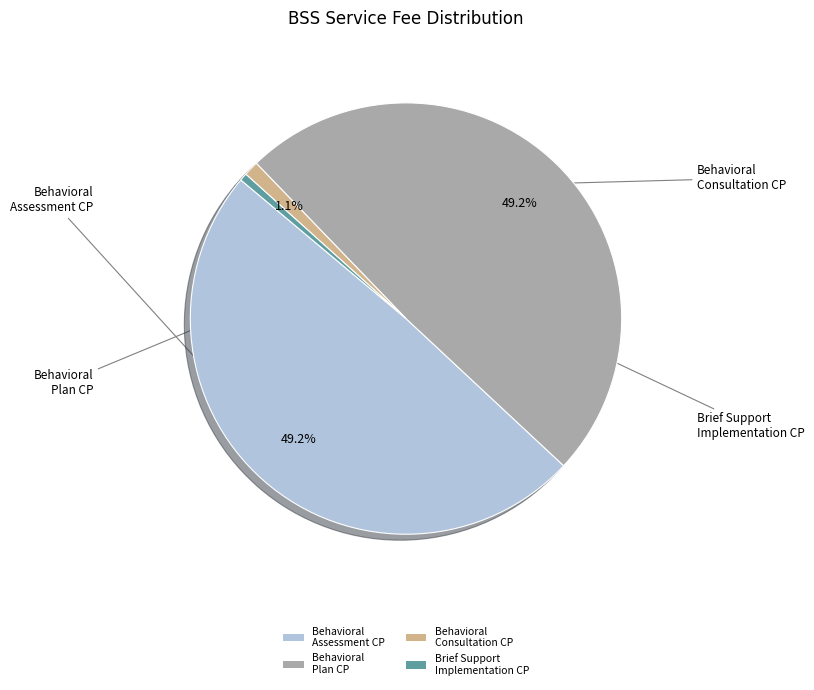

Which slice is the smallest?

Brief Support Implementation CP